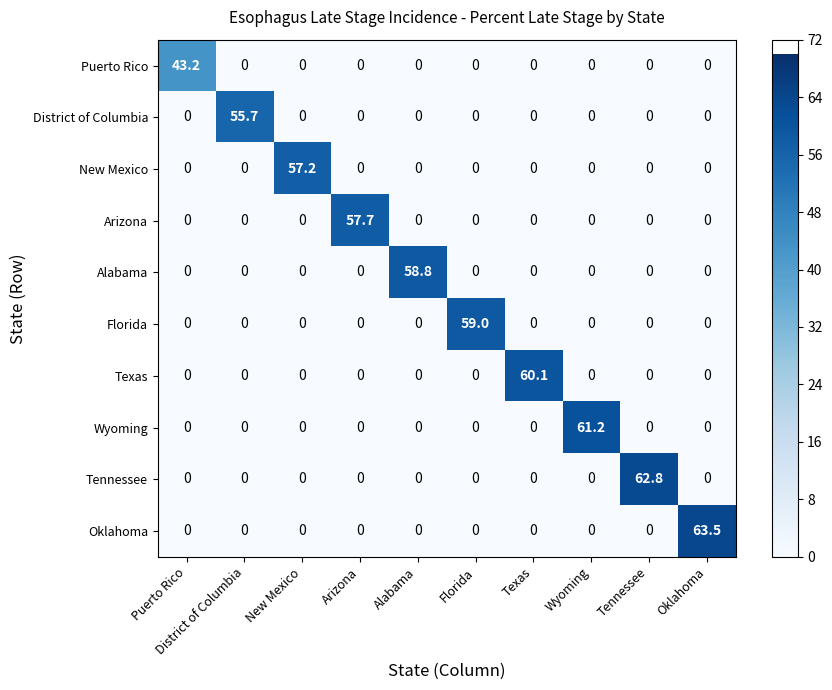

What is the greatest value displayed?

63.5